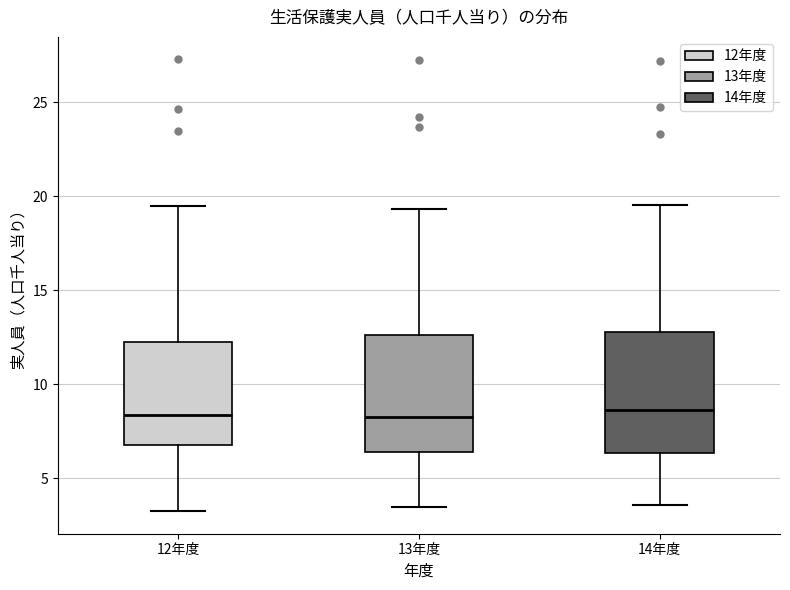

Reading left to right, read every box against the y-axis: the position of its median line, the range the box covers, and the ends of its whiskers. The values are not printed on the chart, so give them approximately, as read against the axis.

12年度: median 8.5, box 6.5 to 12.5, whiskers 3.5 to 19.5
13年度: median 8.5, box 6.5 to 12.5, whiskers 3.5 to 19.5
14年度: median 8.5, box 6.5 to 13.0, whiskers 3.5 to 19.5